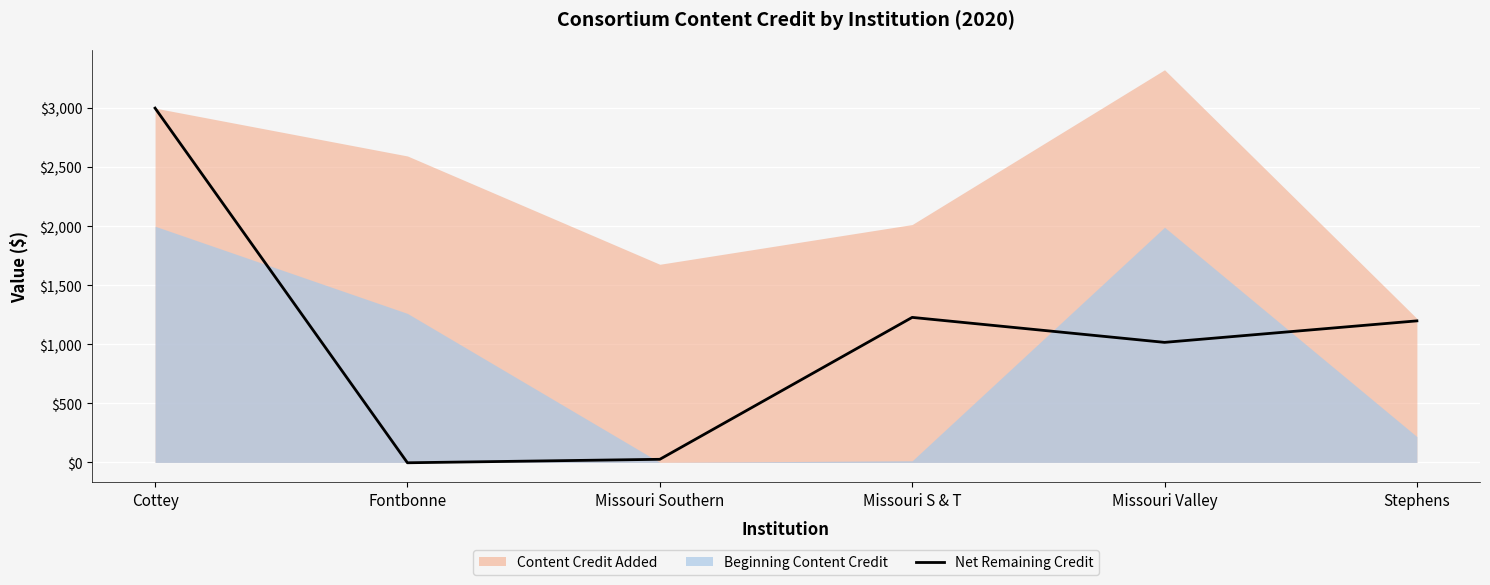

True or false: the data has more than 1 interior local peaks.

False